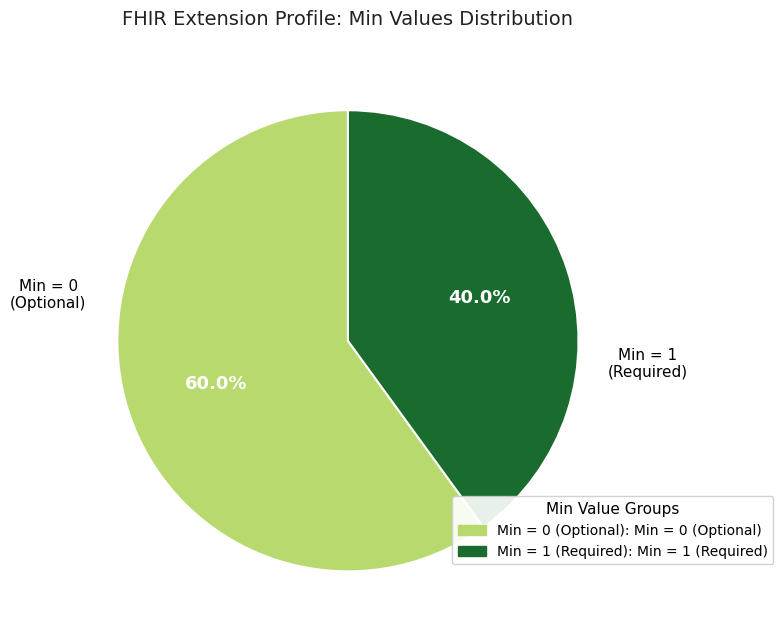

Is there any slice that represents more than half of the pie?

Yes